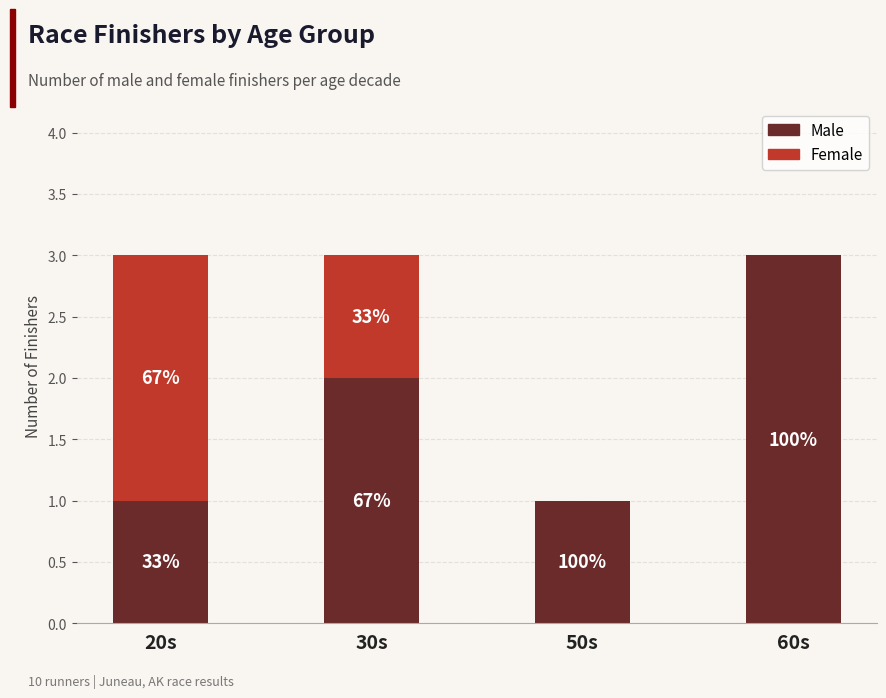

Are the bars horizontal?

No